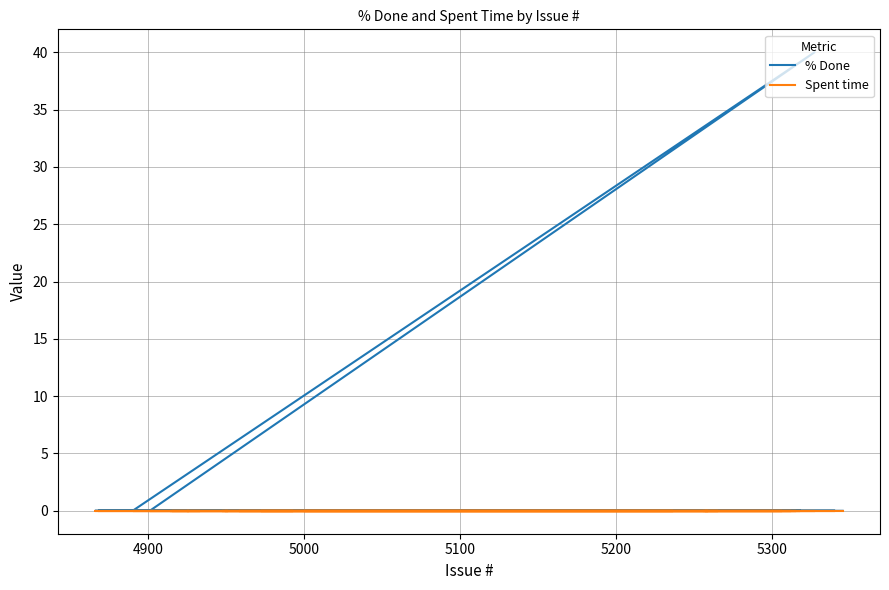

What is the average value of the % Done series?

1